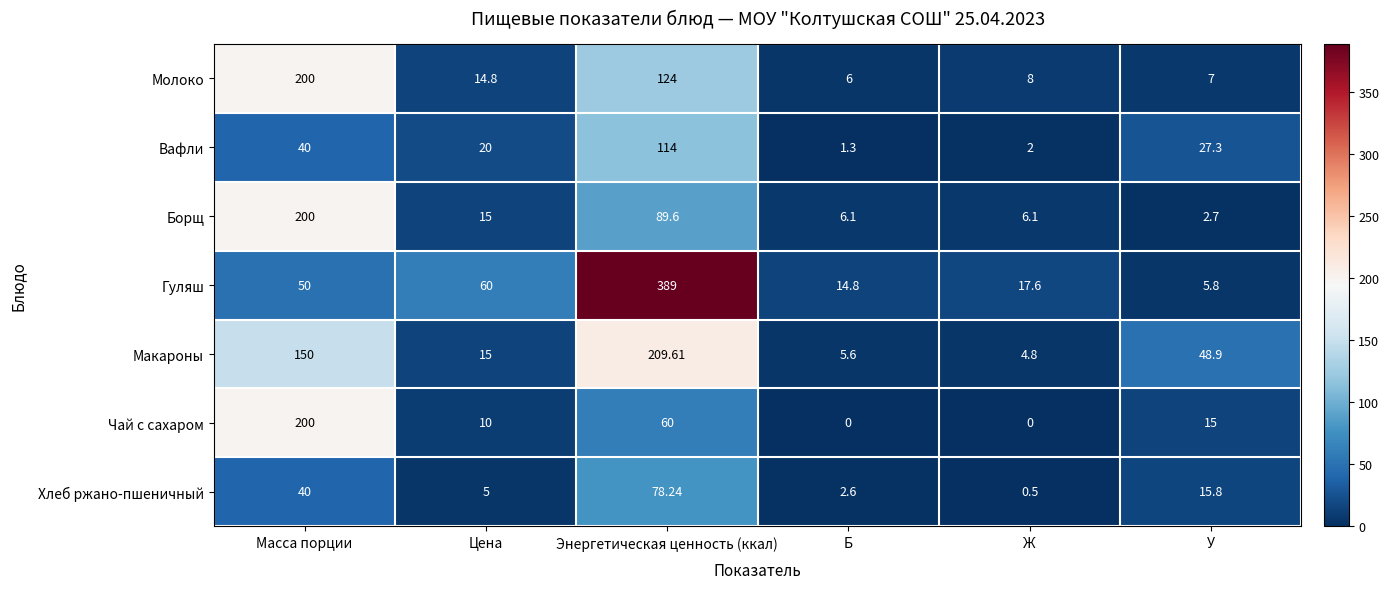

At У, list the series in order from smallest to largest.

Борщ, Гуляш, Молоко, Чай с сахаром, Хлеб ржано-пшеничный, Вафли, Макароны